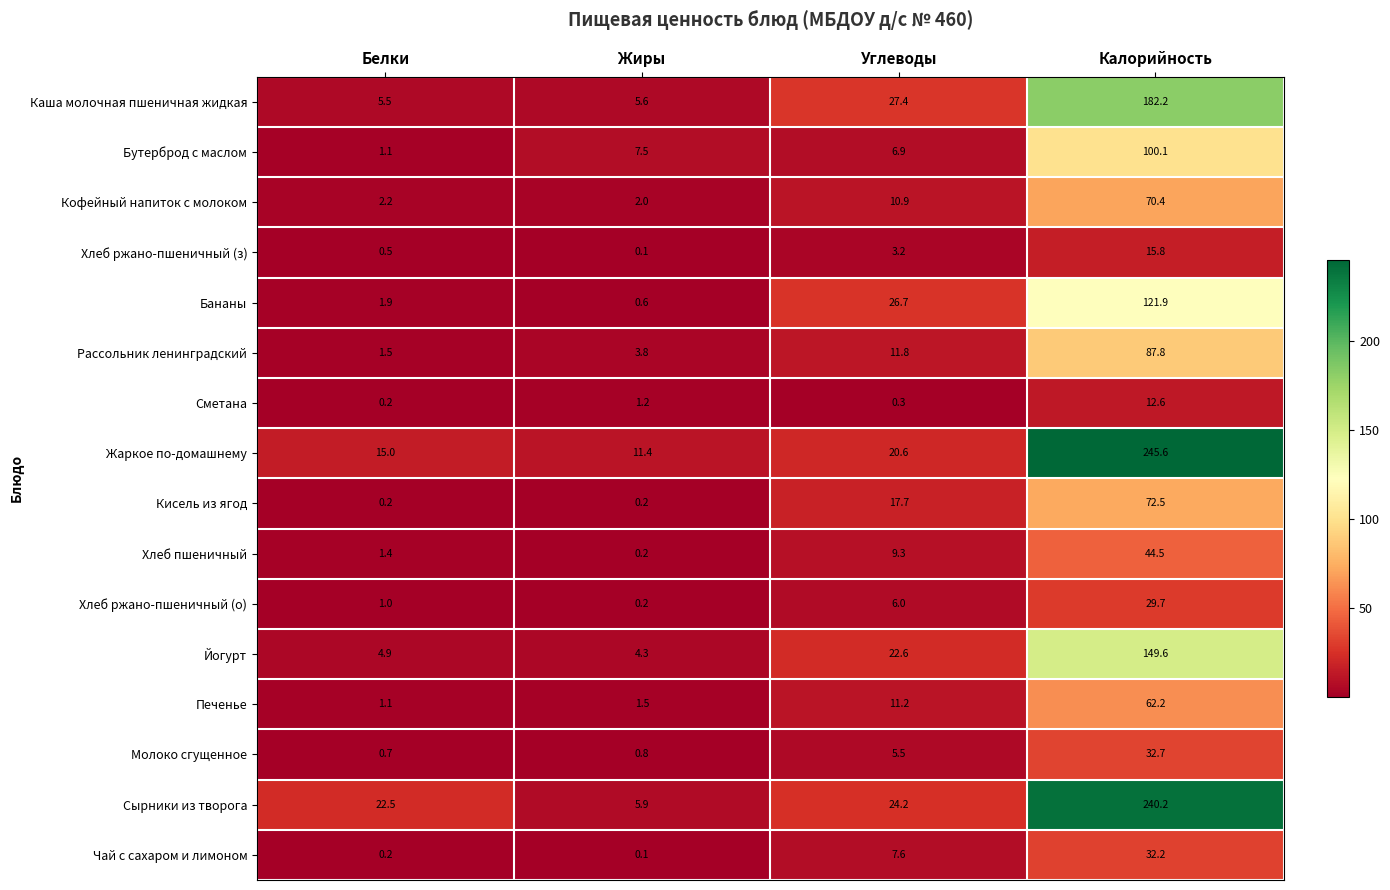

Which category has the lowest value in the Каша молочная пшеничная жидкая series?

Белки